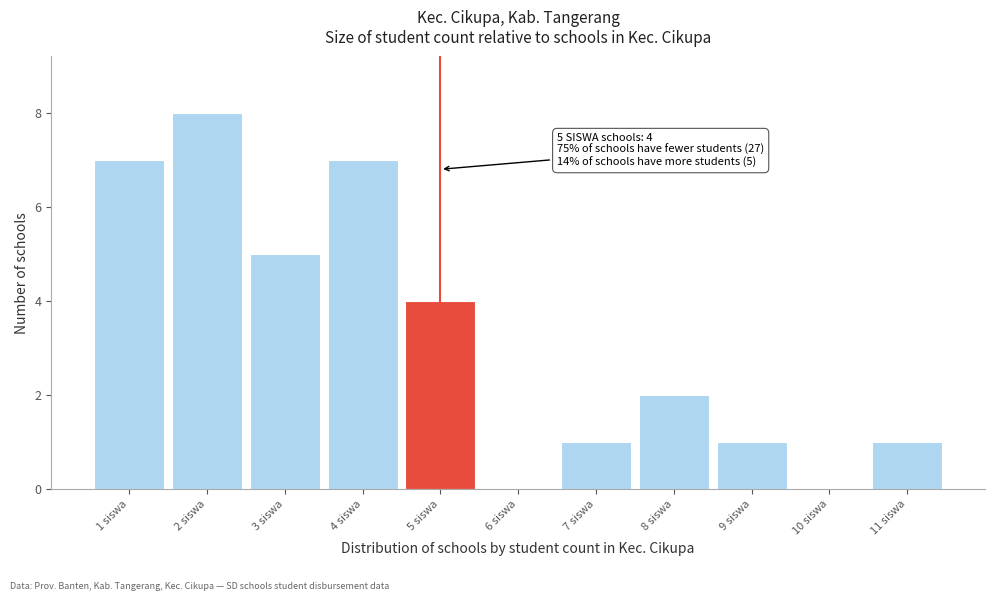

Reading right to left, extract all data points from this chart.

11 siswa=1	10 siswa=0	9 siswa=1	8 siswa=2	7 siswa=1	6 siswa=0	5 siswa=4	4 siswa=7	3 siswa=5	2 siswa=8	1 siswa=7